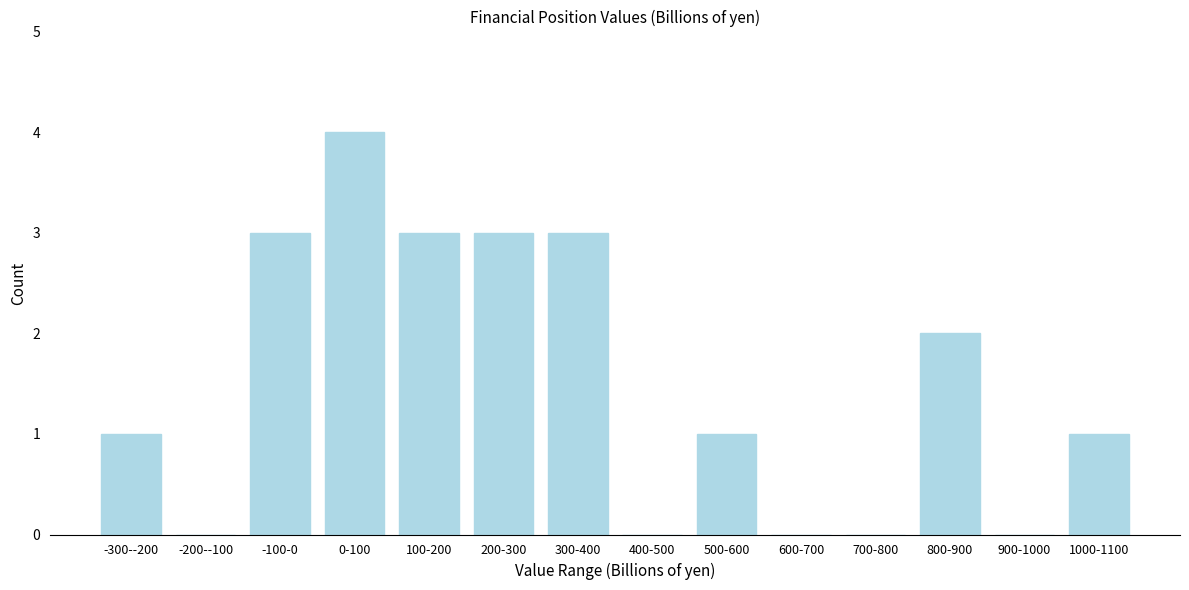

Reading right to left, list all the values displayed in this chart.

1000-1100=1	900-1000=0	800-900=2	700-800=0	600-700=0	500-600=1	400-500=0	300-400=3	200-300=3	100-200=3	0-100=4	-100-0=3	-200--100=0	-300--200=1